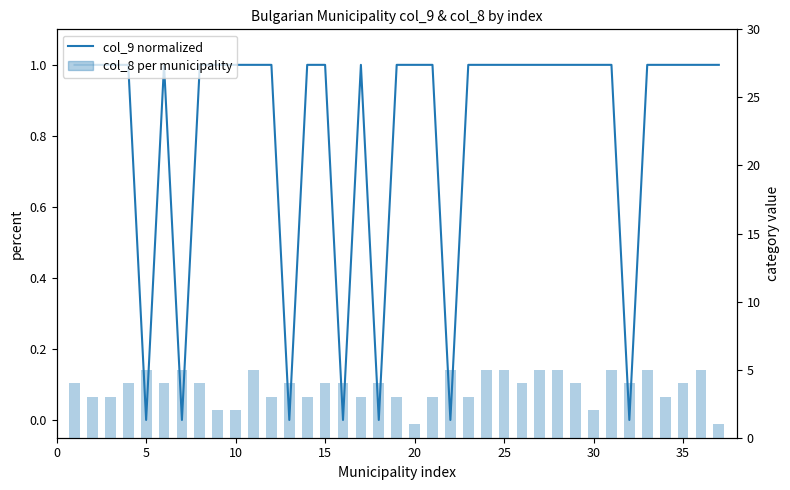

How many categories are shown in the chart?

37